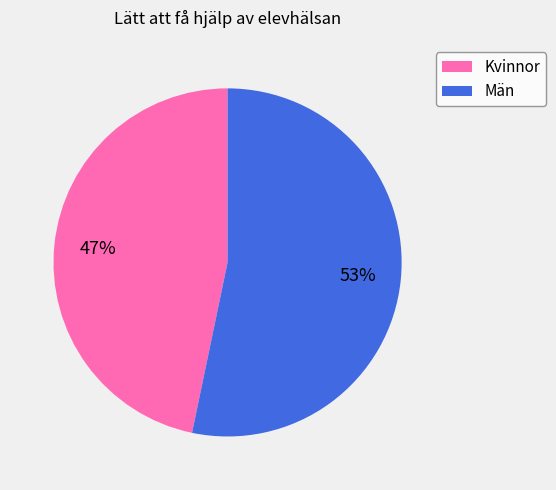

How many segments does this pie chart have?

2